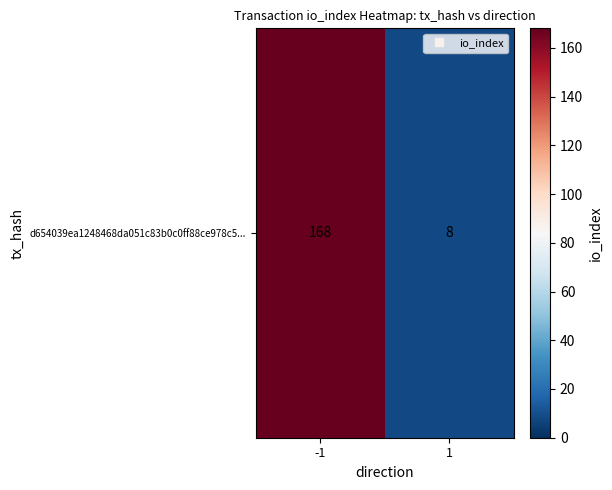

Reading left to right, transcribe all the data shown in this chart.

168	8